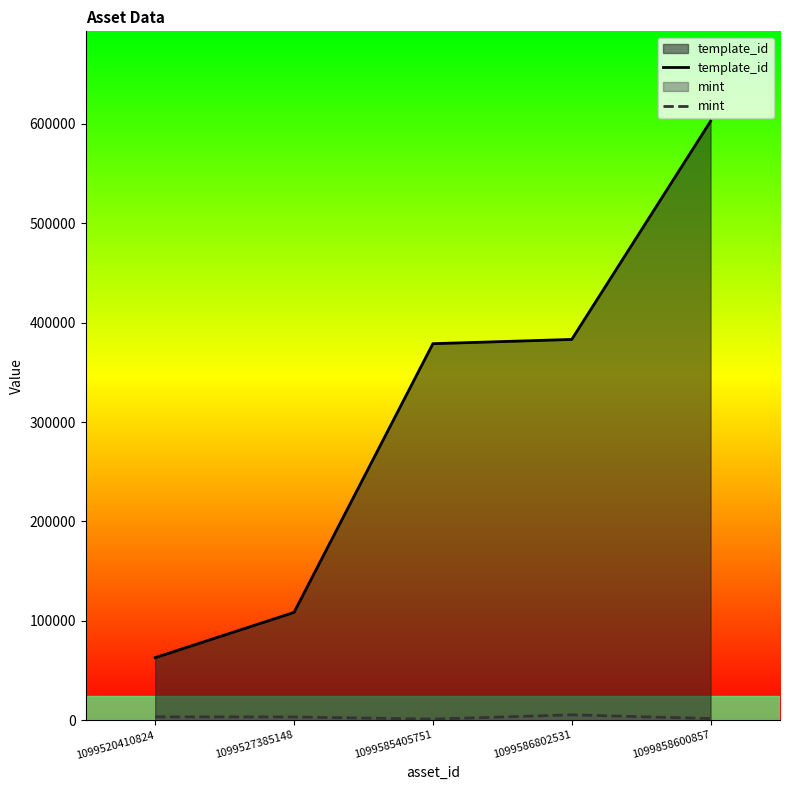

Which series changed the most between 1099520410824 and 1099585405751?

template_id